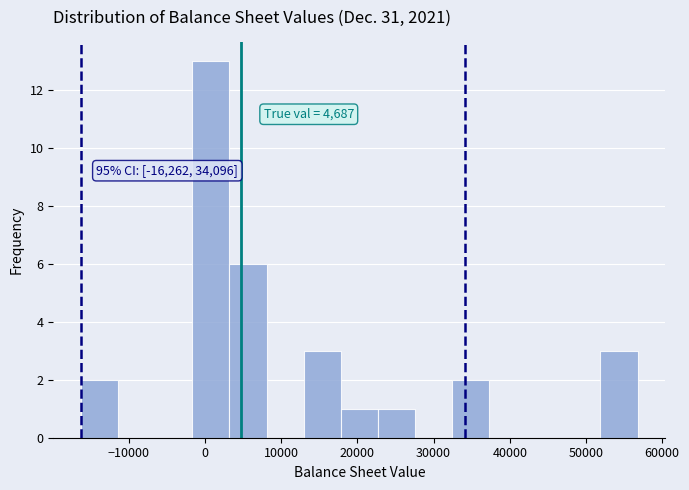

Which range on the x-axis has the tallest bar?

-2000 to 3000